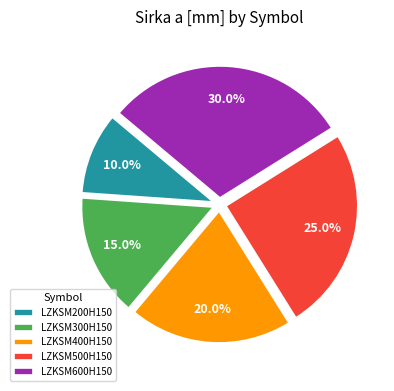

Does LZKSM500H150 account for over 50% of the chart?

No